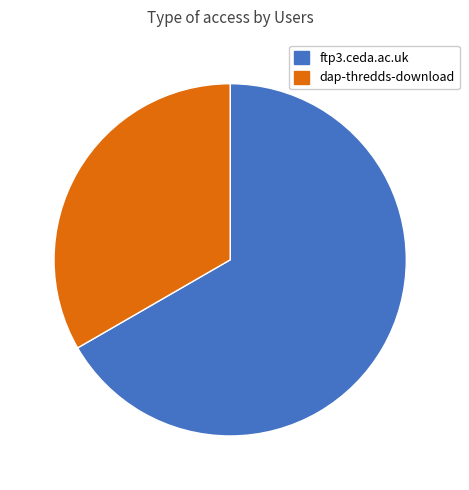

What is the largest slice in the pie chart?

ftp3.ceda.ac.uk